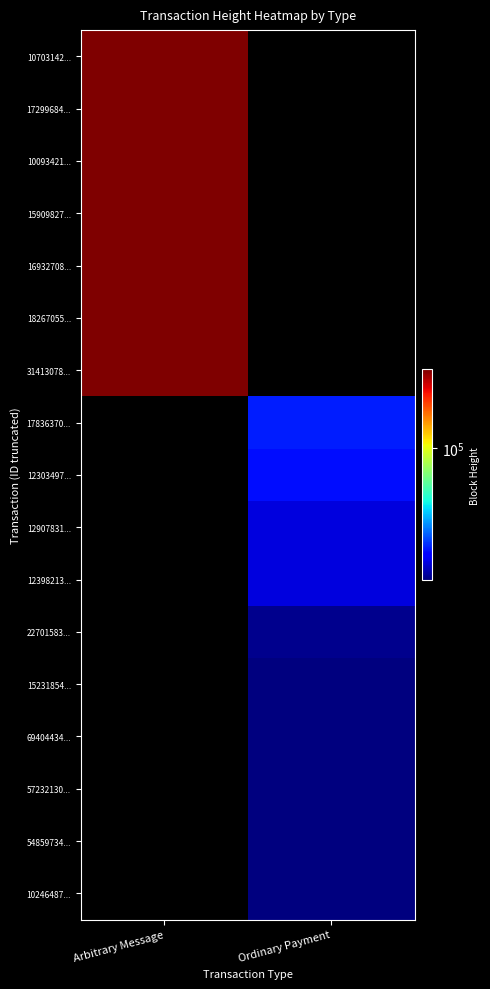

Between Arbitrary Message and Ordinary Payment, which is larger?

Arbitrary Message